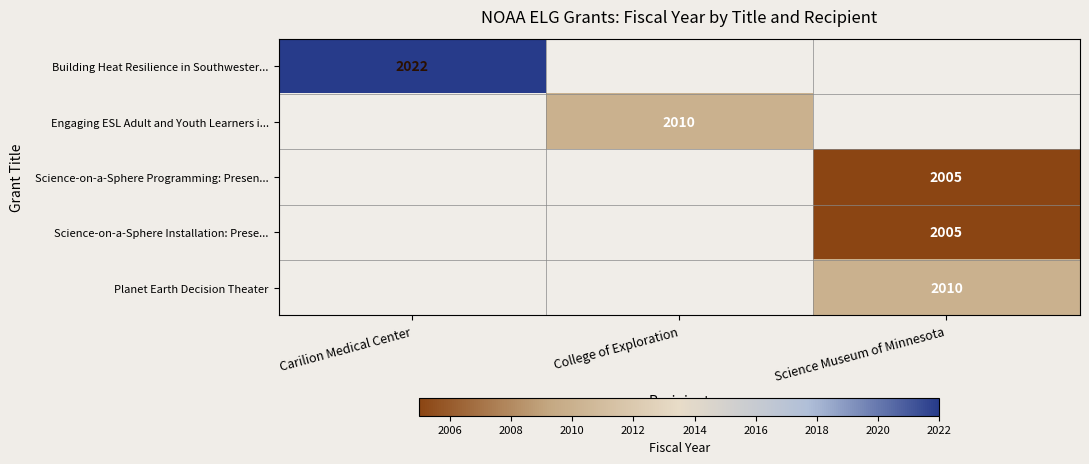

True or false: Building Heat Resilience in Southwester... has a value of 3631 at Carilion Medical Center.

False